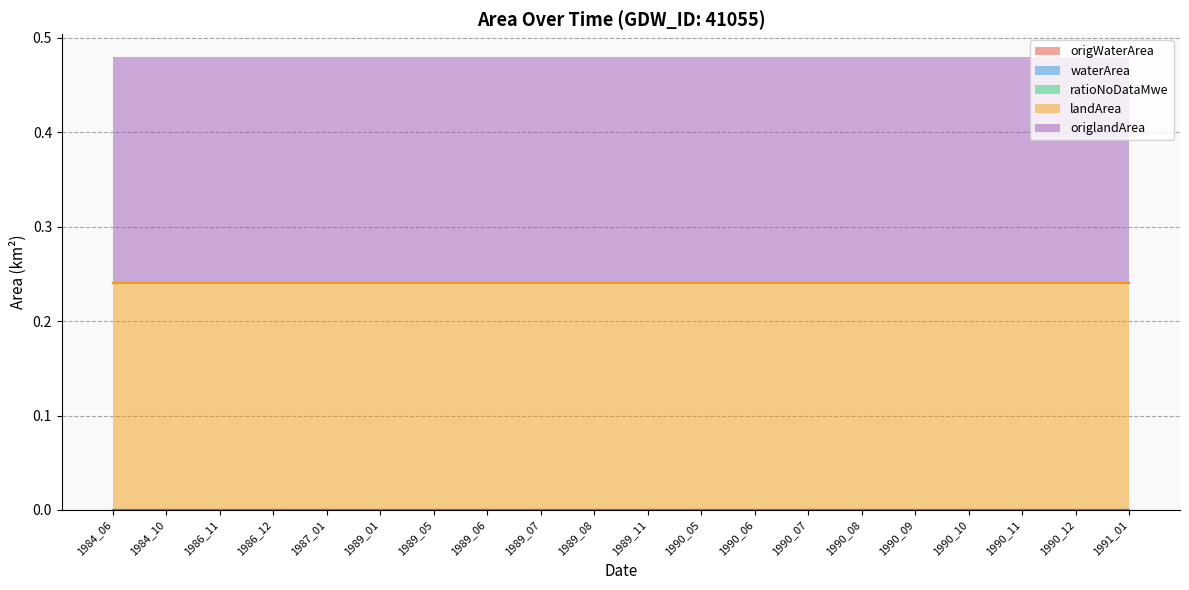

At which category is the sum across all series the highest?

1984_06